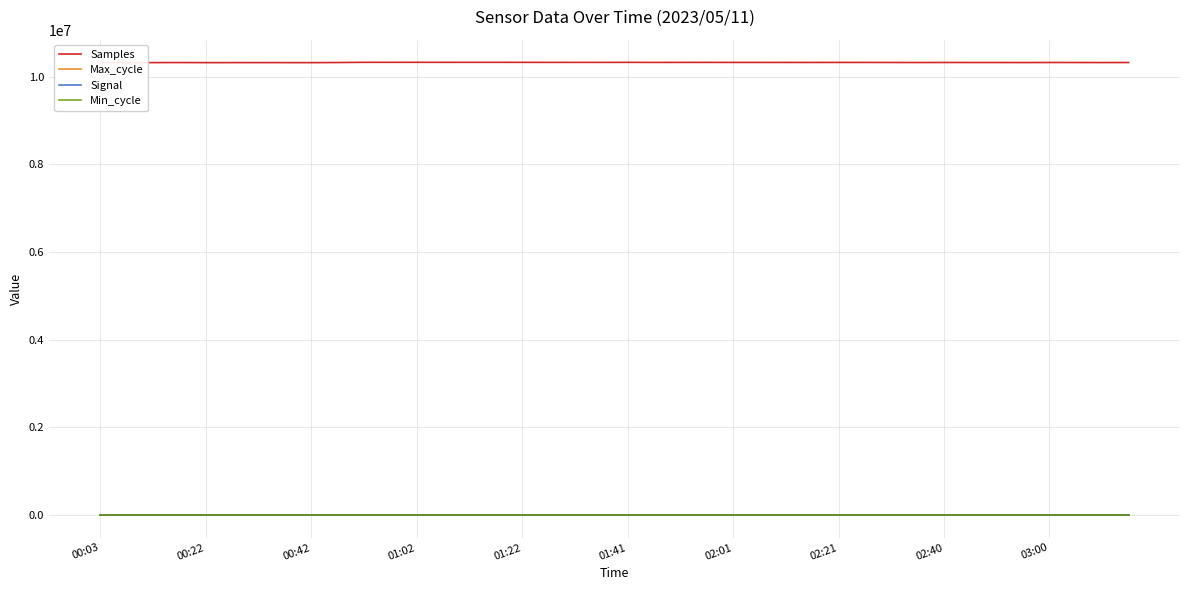

True or false: Max_cycle and Samples cross at least once.

False